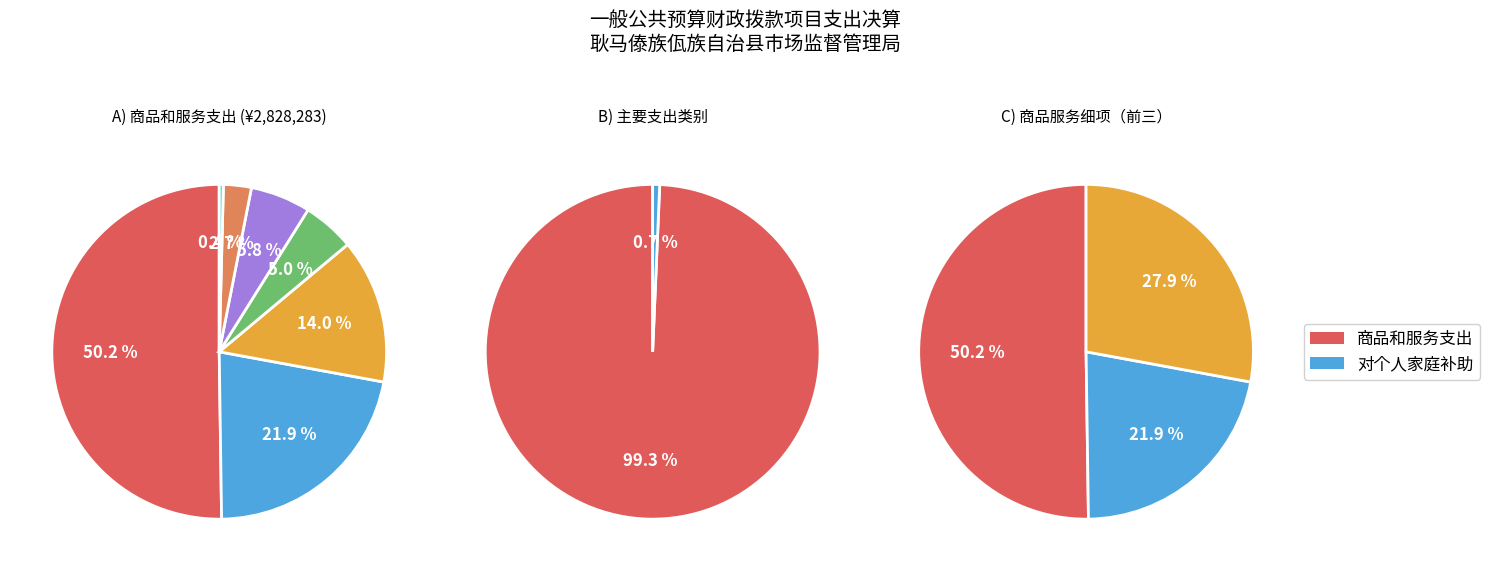

True or false: 工资福利支出 accounts for 0% of the total.

True